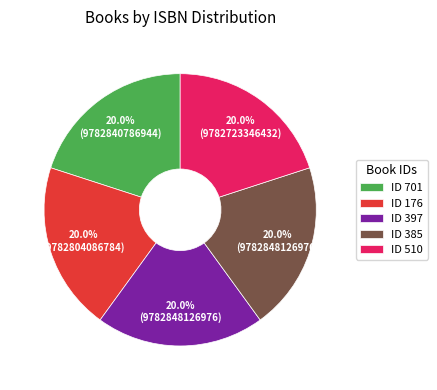

What is the total percentage of ID 385 and ID 510?

40.0%